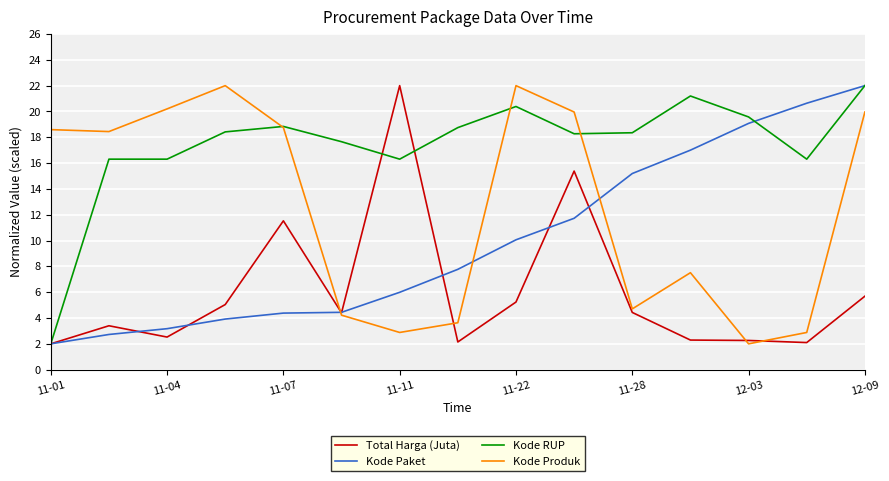

Rank the series by their average value, from lowest to highest.

Total Harga (Juta), Kode Paket, Kode Produk, Kode RUP